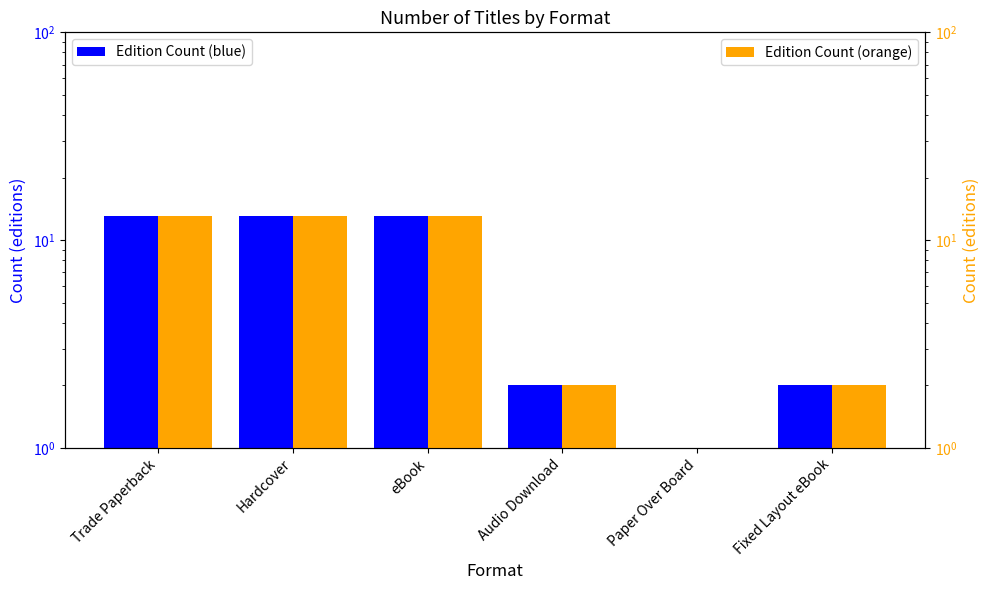

The value of Edition Count (orange) at Paper Over Board is 1. True or false?

True